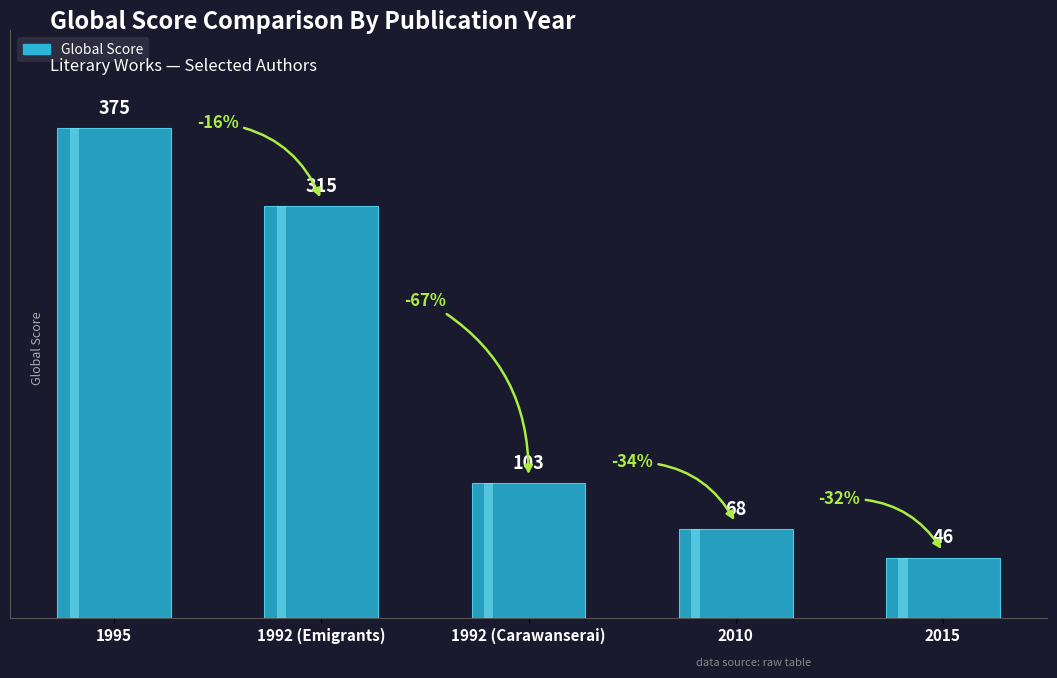

What is the change in value from 1992 (Carawanserai) to 2015?

-57